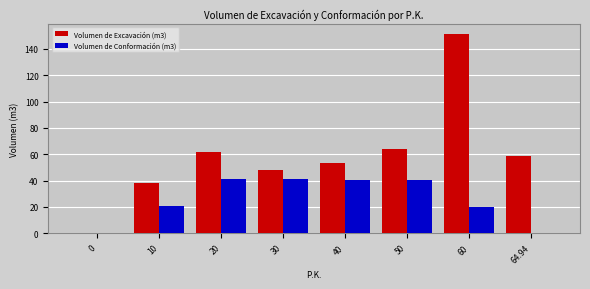

Between 60 and 64.94, which series saw the biggest shift?

Volumen de Excavación (m3)